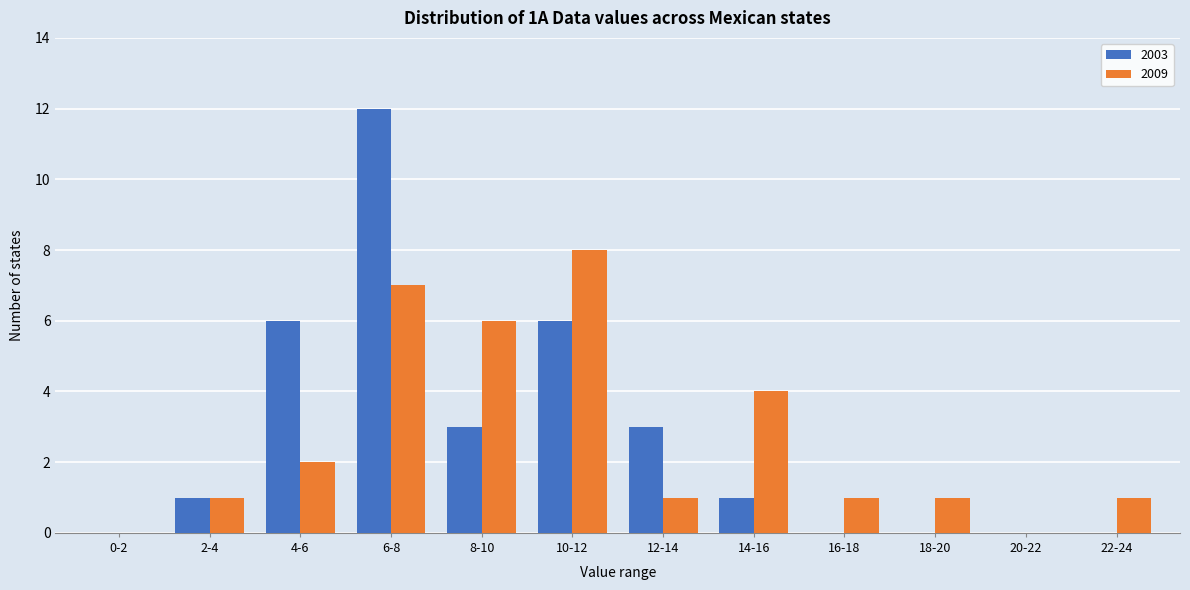

Reading left to right, list all the values displayed in this chart.

2003: 0-2=0	2-4=1	4-6=6	6-8=12	8-10=3	10-12=6	12-14=3	14-16=1	16-18=0	18-20=0	20-22=0	22-24=0
2009: 0-2=0	2-4=1	4-6=2	6-8=7	8-10=6	10-12=8	12-14=1	14-16=4	16-18=1	18-20=1	20-22=0	22-24=1